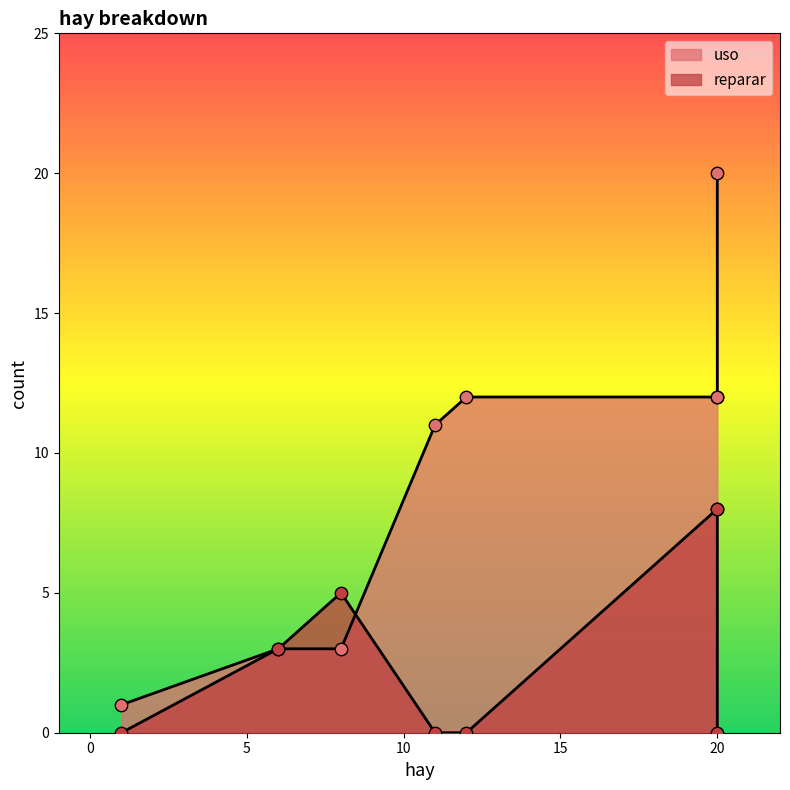

Which series has the widest spread of Y values?

uso